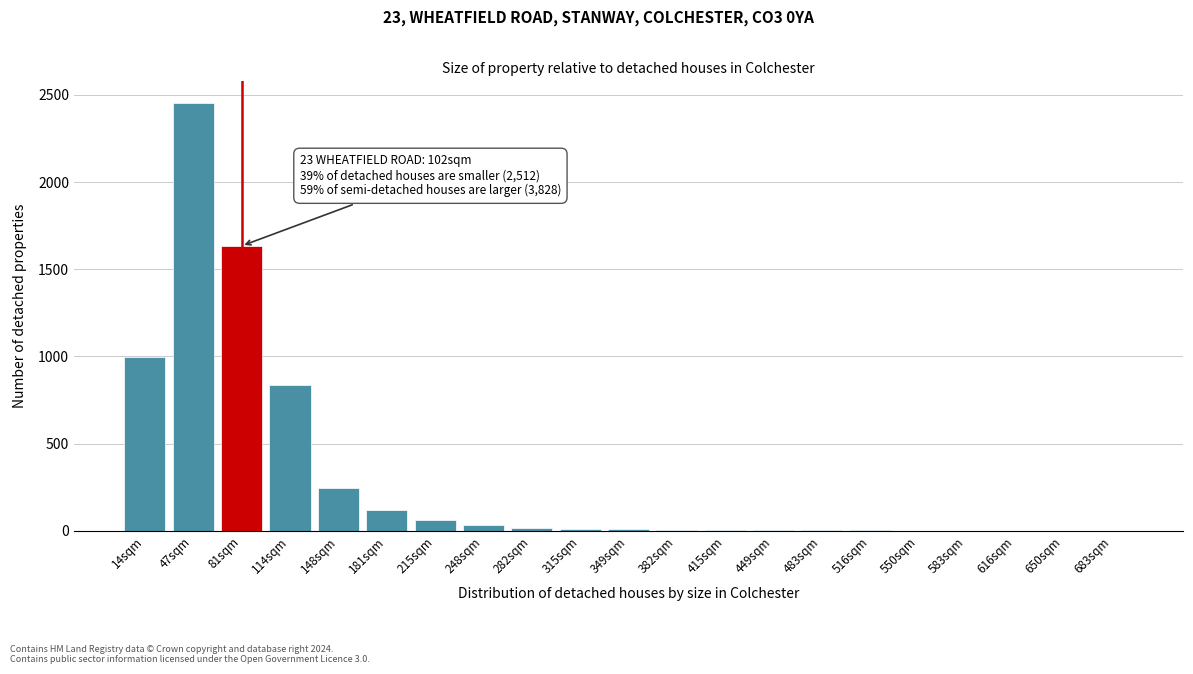

Is it true that the value at 81sqm is 2620?

False